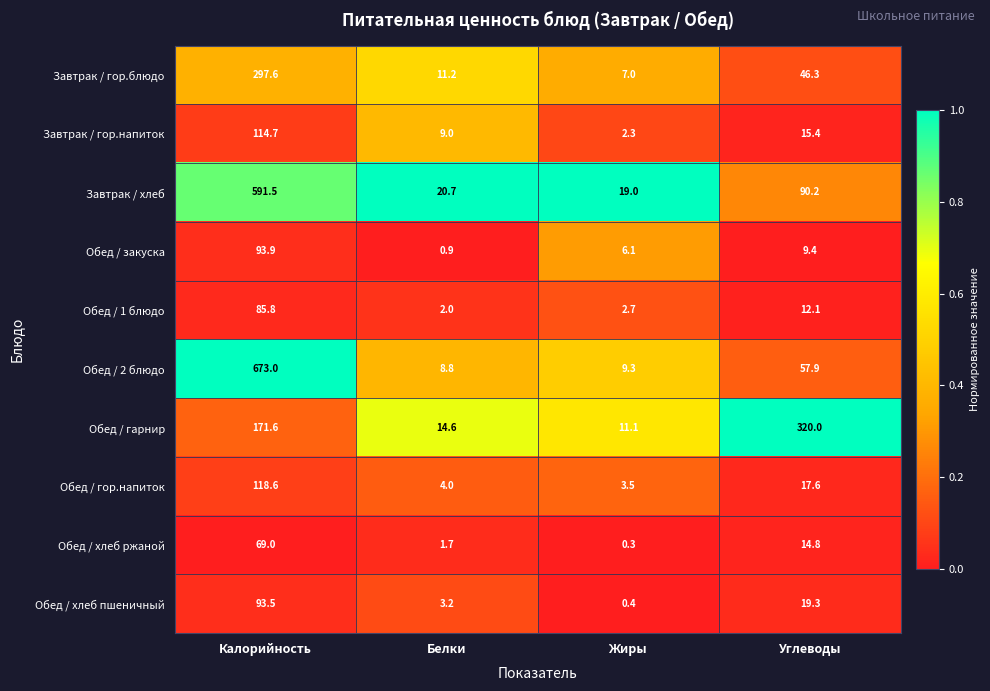

The Обед / закуска series shows 4.2 at Жиры. True or false?

False